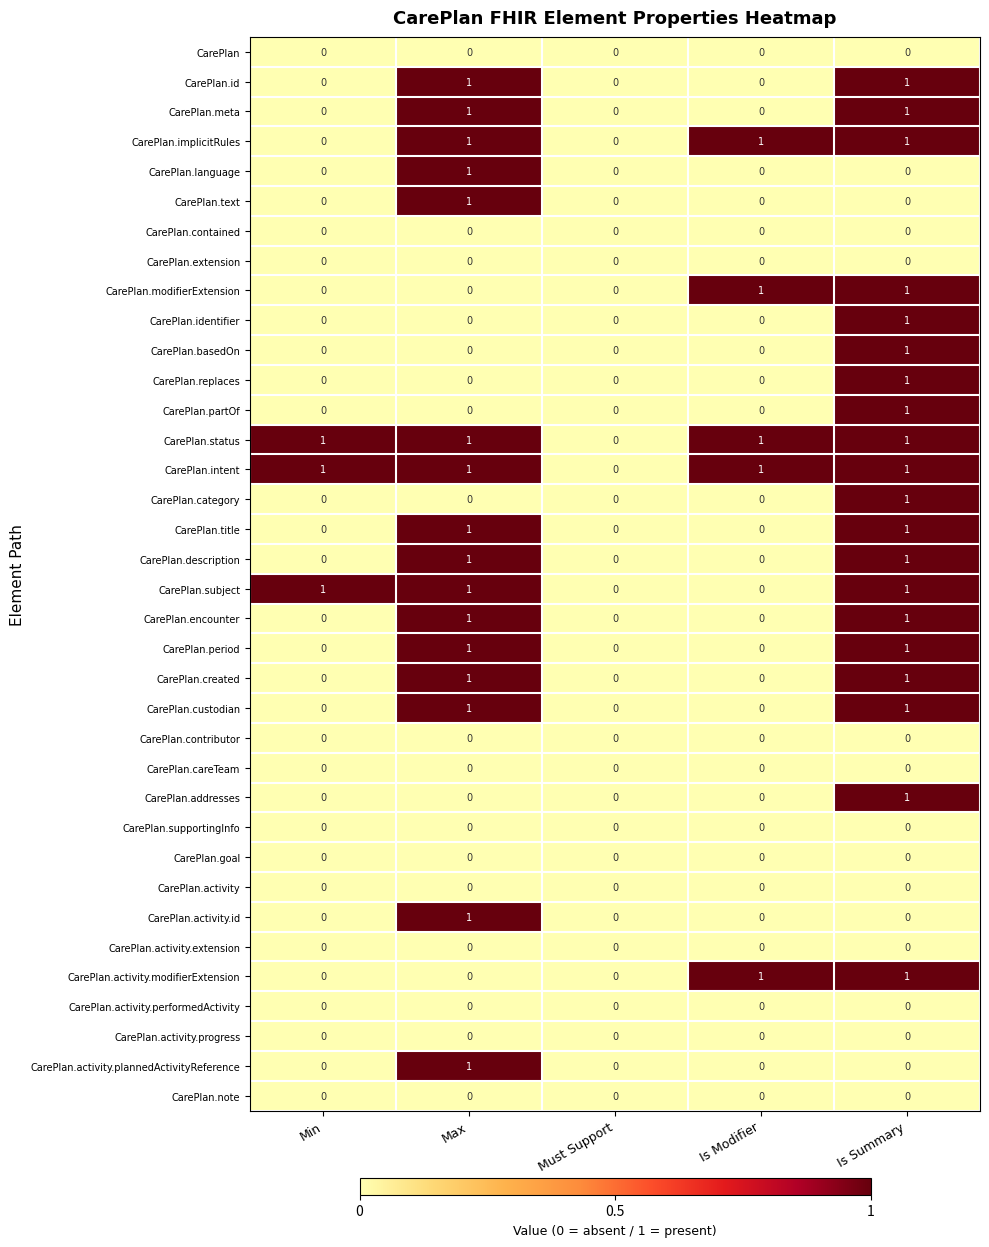

What is the total value across all series at Max?

16